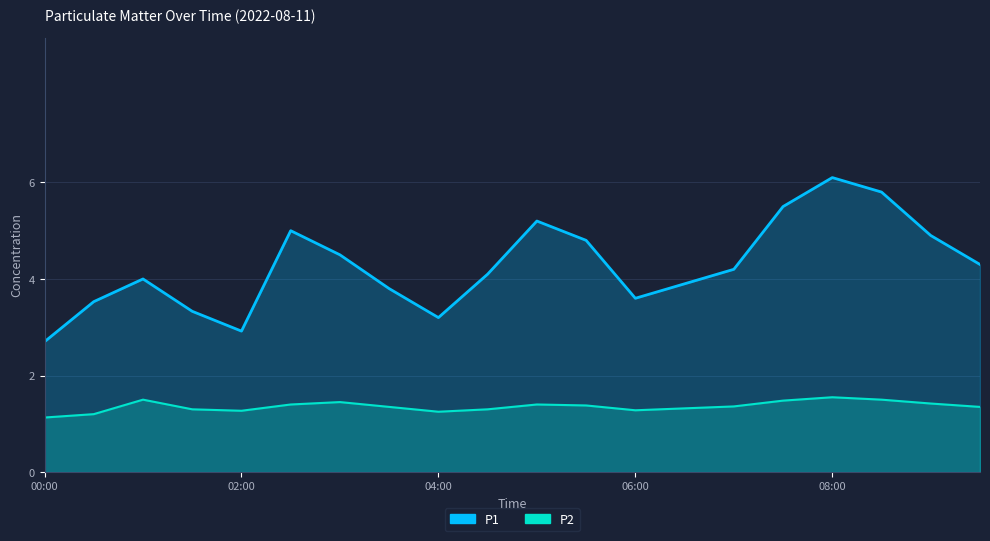

At which label does P2 reach its minimum?

00:00